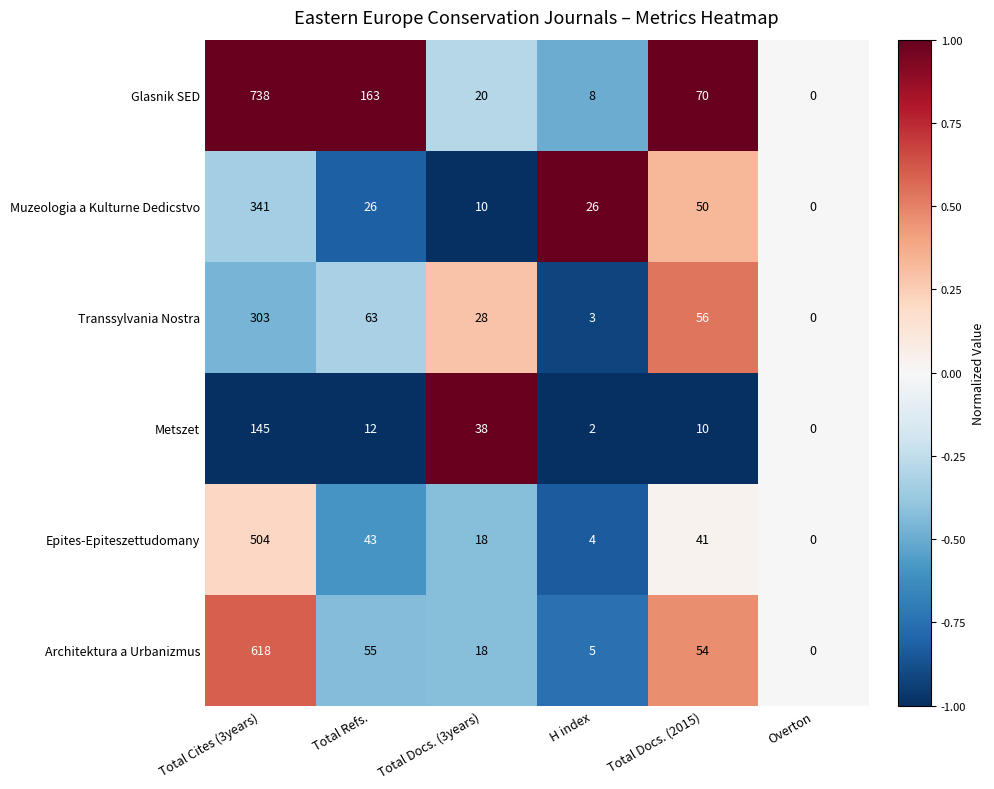

How many series are shown in this chart?

6